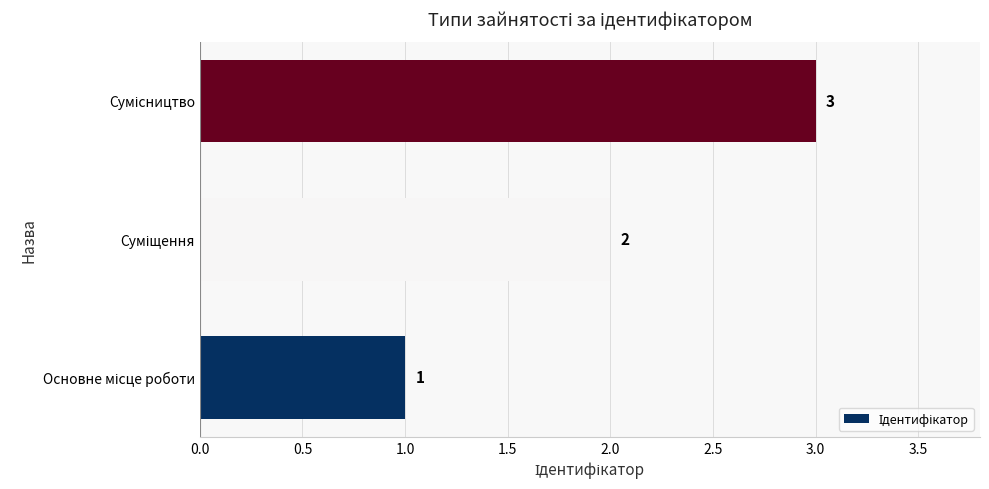

How many values are between 1 and 3?

3